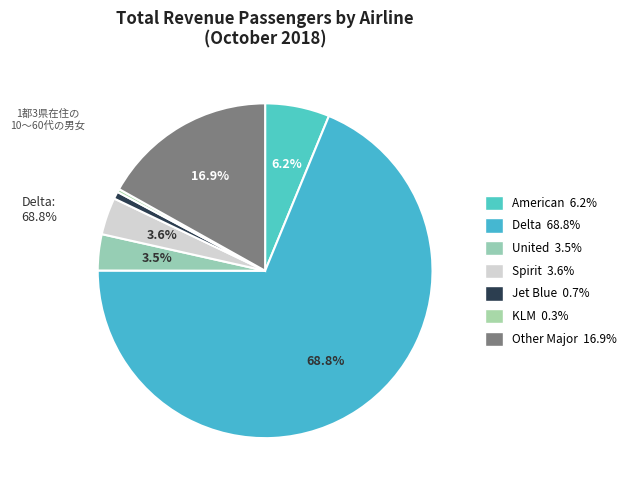

How many segments does this pie chart have?

7